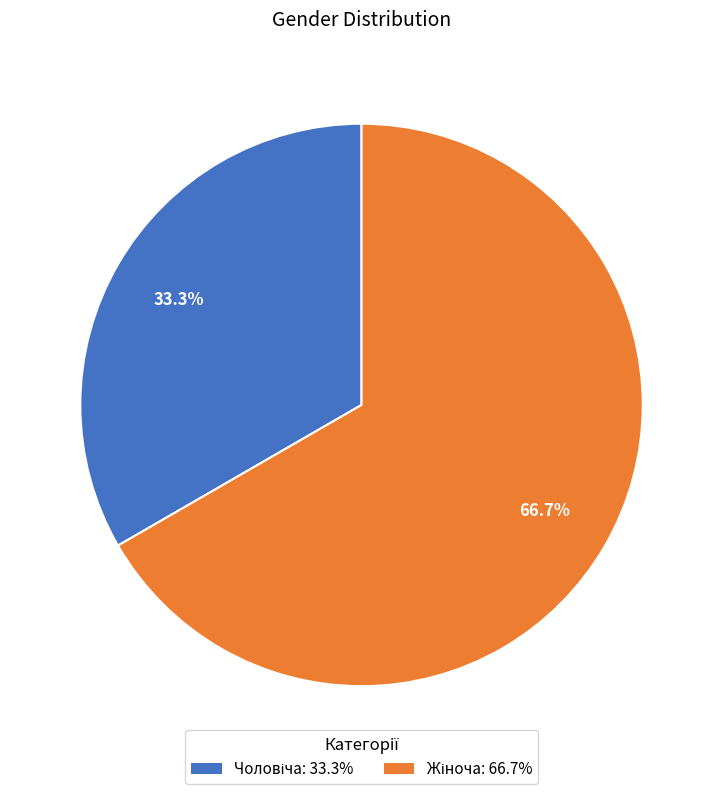

Is there a majority slice in this chart?

Yes